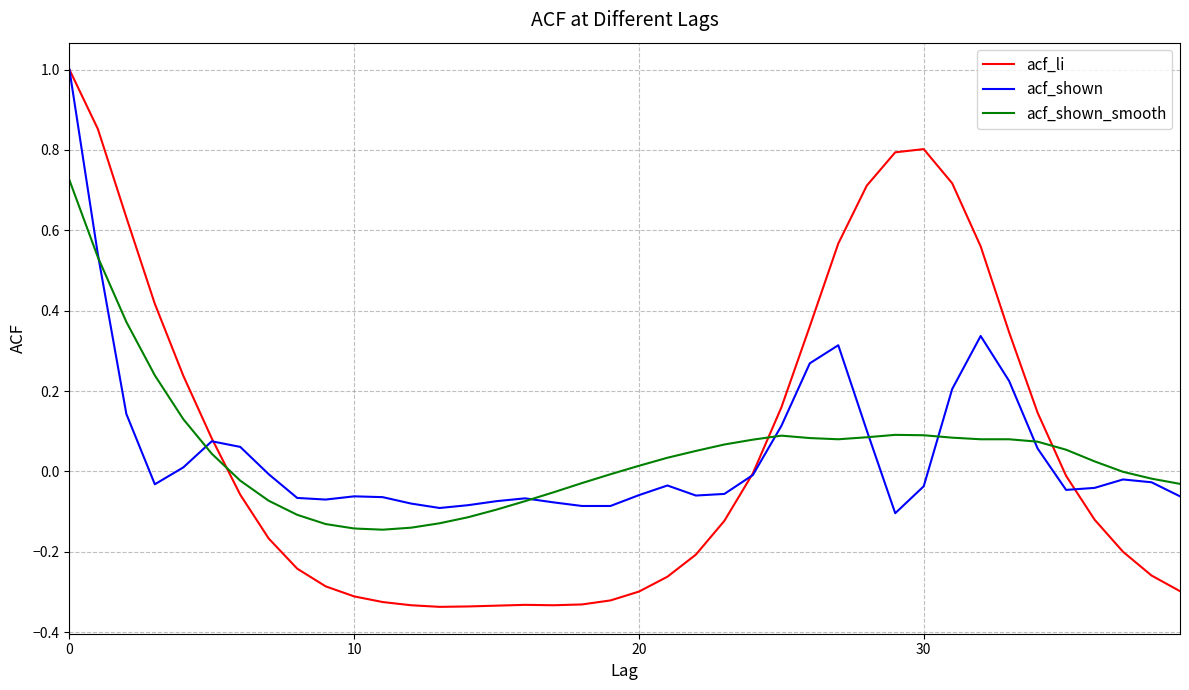

What is the maximum value shown in the chart?

1.0